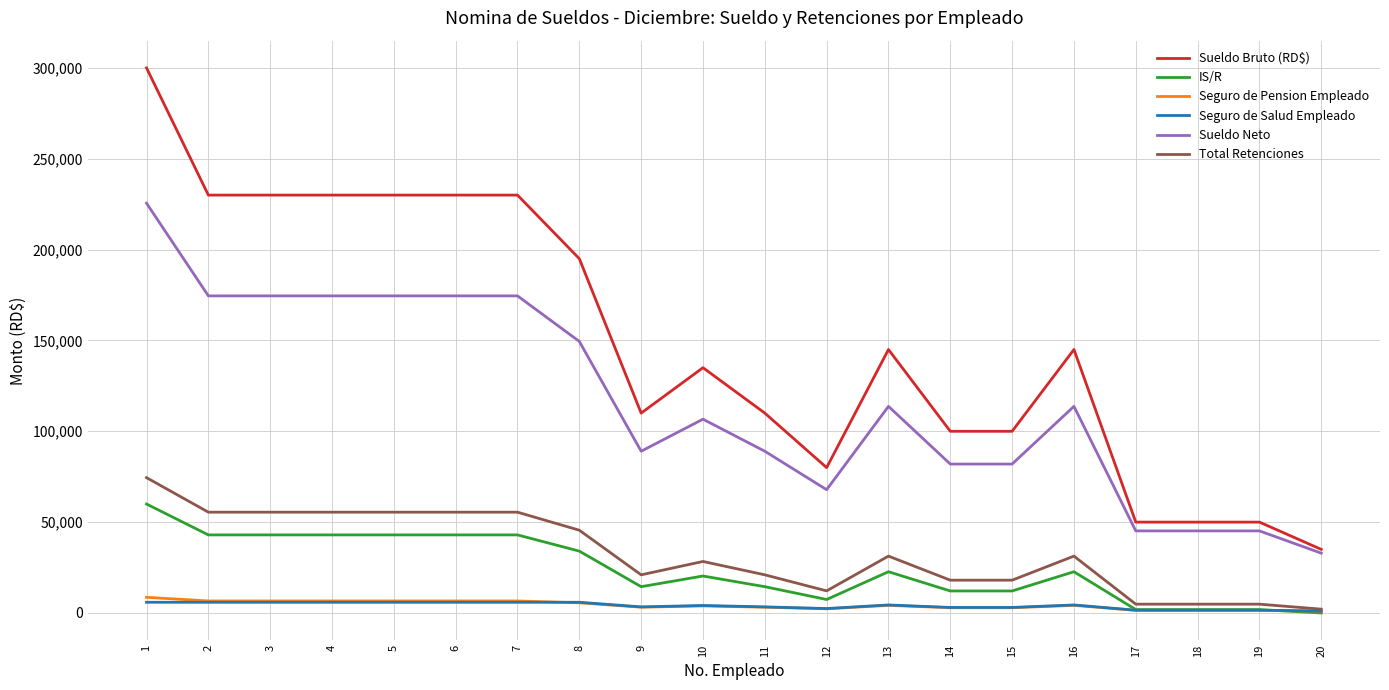

What is the greatest value displayed?

300000.0